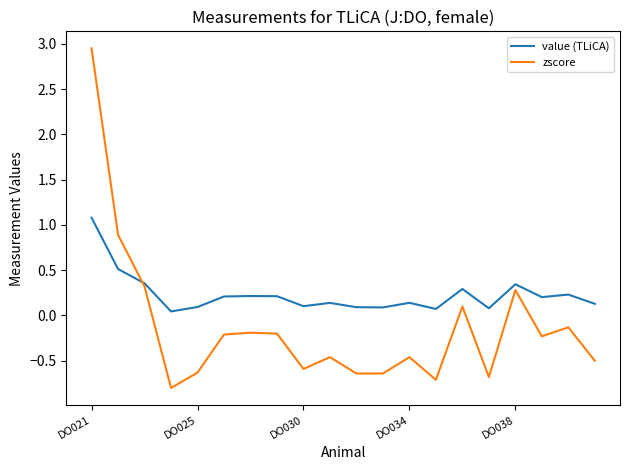

Rank the series by their maximum value, from highest to lowest.

zscore, value (TLiCA)